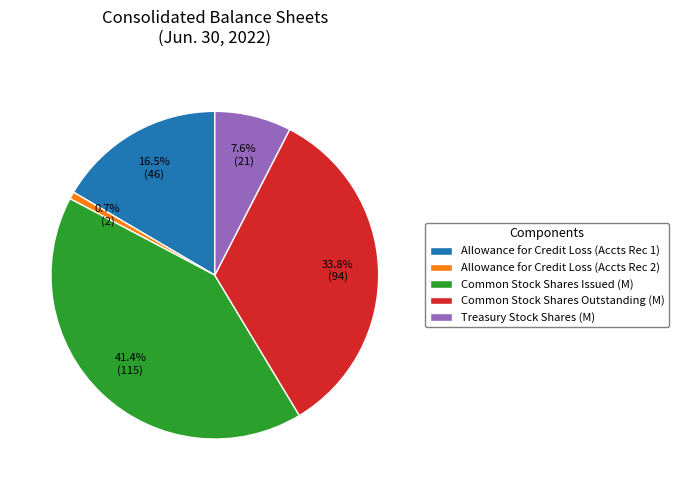

Count the number of slices in the pie.

5